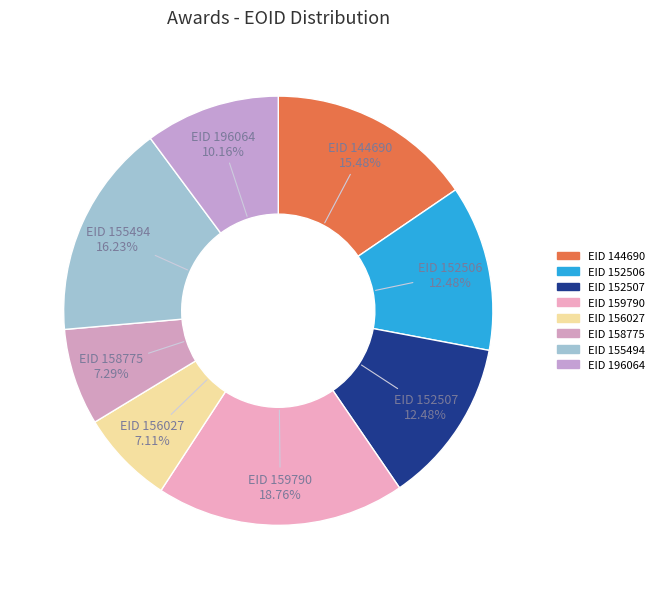

Which slice is the largest?

159790